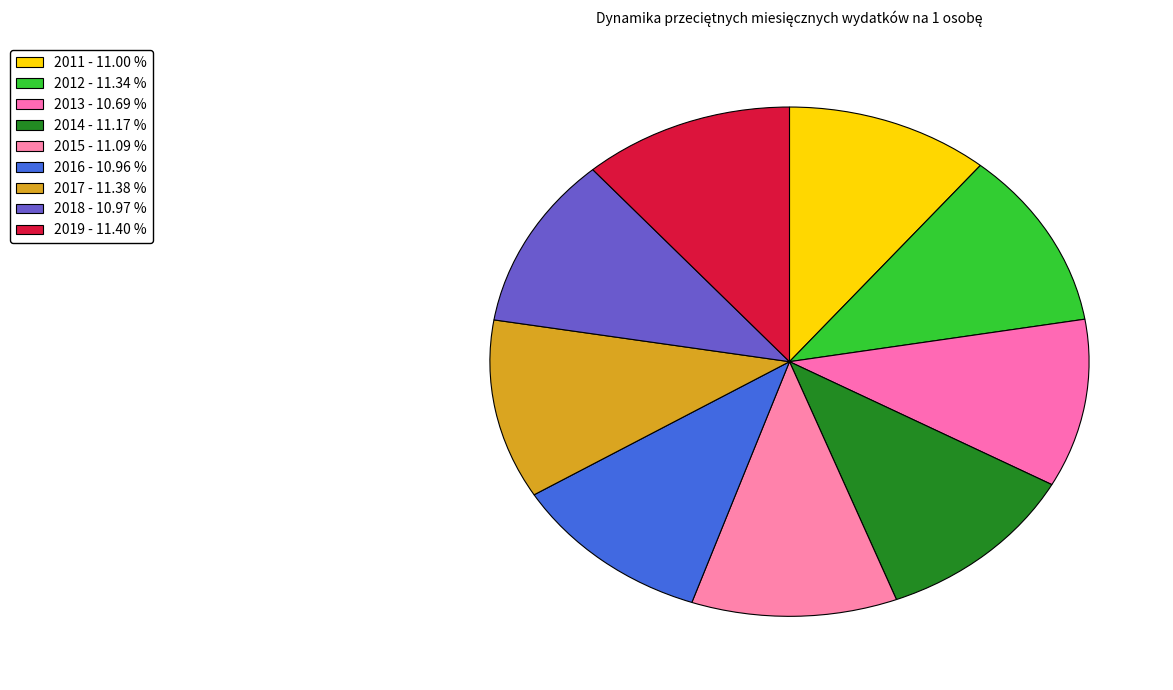

Count the number of slices in the pie.

9